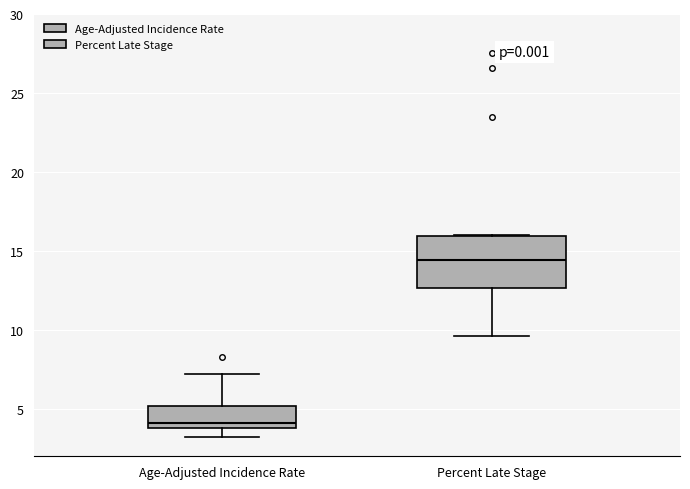

Which box has the lowest median line?

Age-Adjusted Incidence Rate